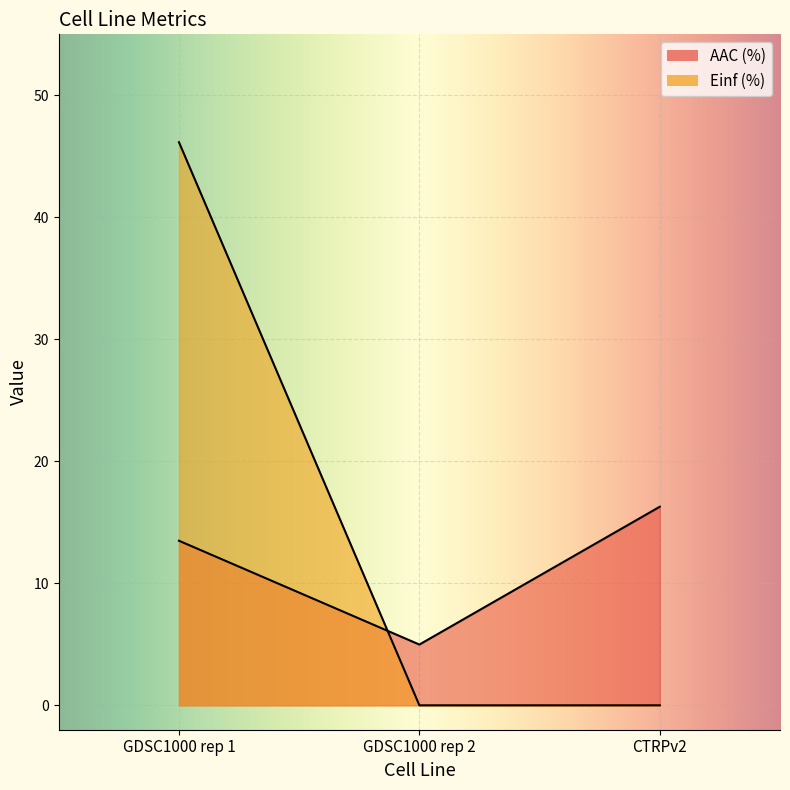

Reading left to right, extract all data points from this chart.

AAC (%): GDSC1000 rep 1=13.5	GDSC1000 rep 2=5.0	CTRPv2=16.3
Einf (%): GDSC1000 rep 1=46.2	GDSC1000 rep 2=0.0	CTRPv2=0.0